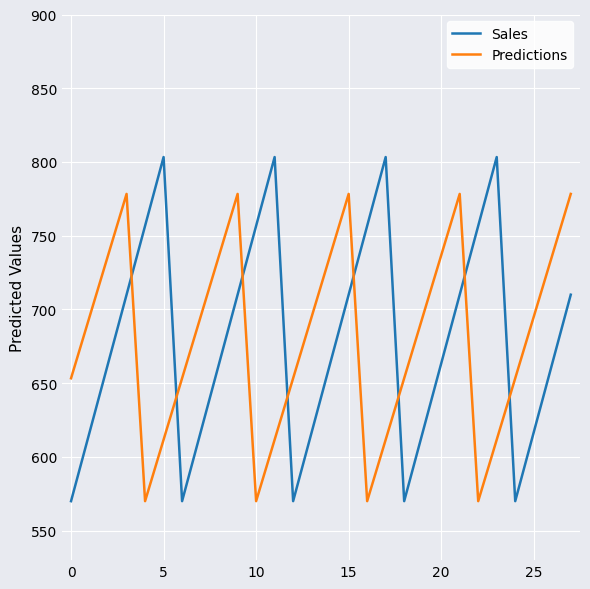

How many times do Sales and Predictions cross each other?

8